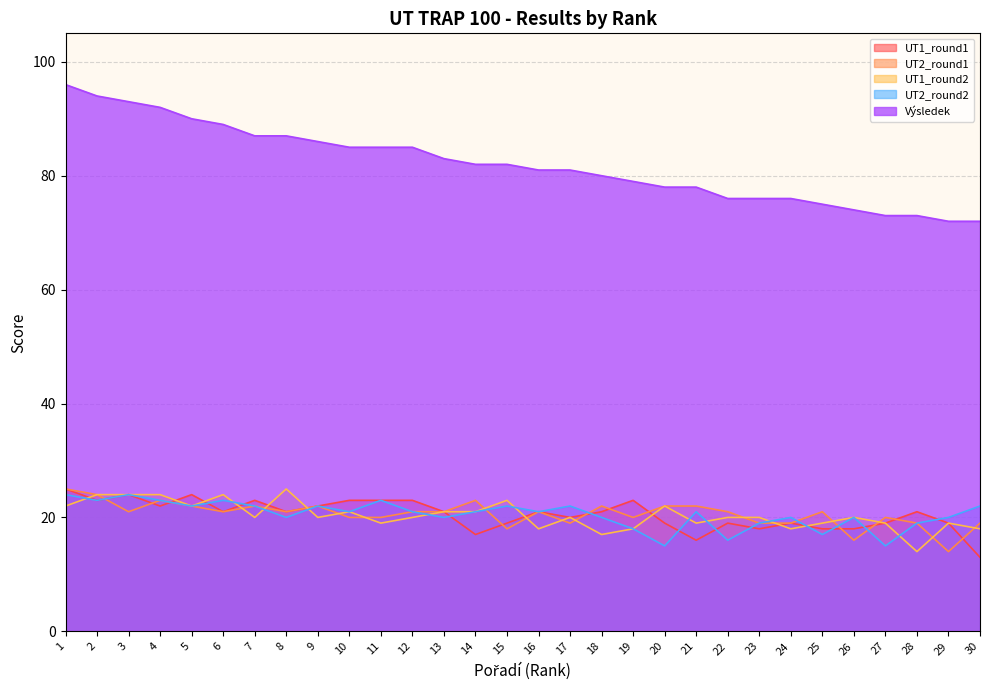

Rank the series by their maximum value, from highest to lowest.

Výsledek, UT1_round1, UT2_round1, UT1_round2, UT2_round2